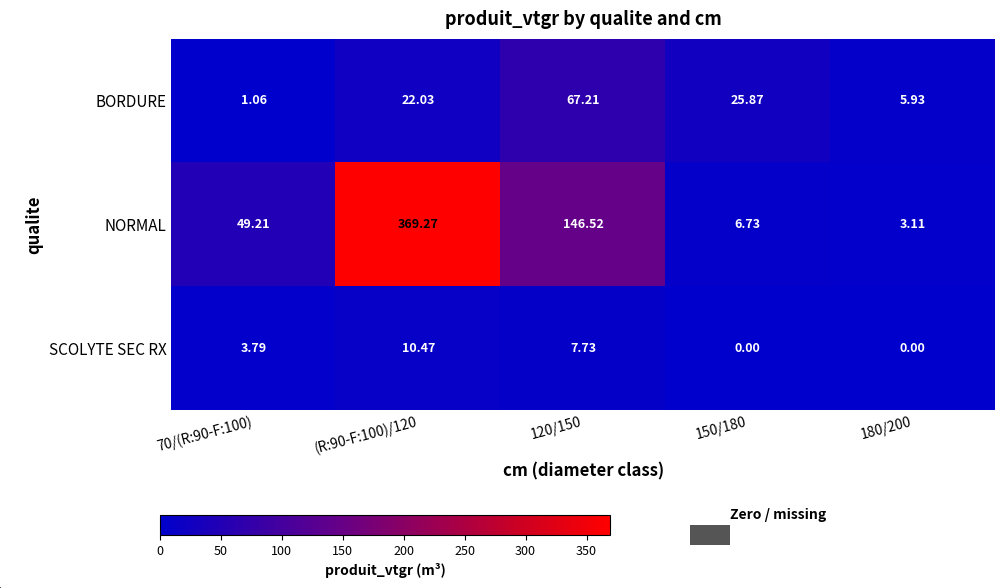

Which series changed the most between 120/150 and 180/200?

NORMAL